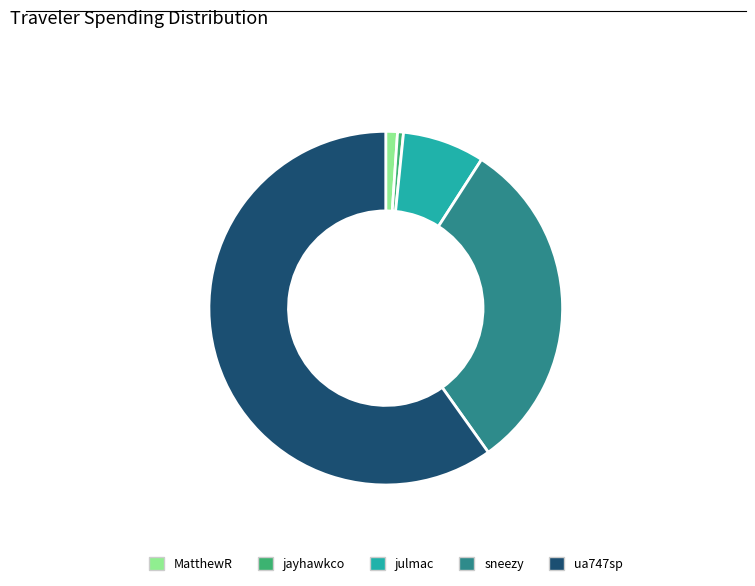

The MatthewR slice represents 11% of the pie. True or false?

False